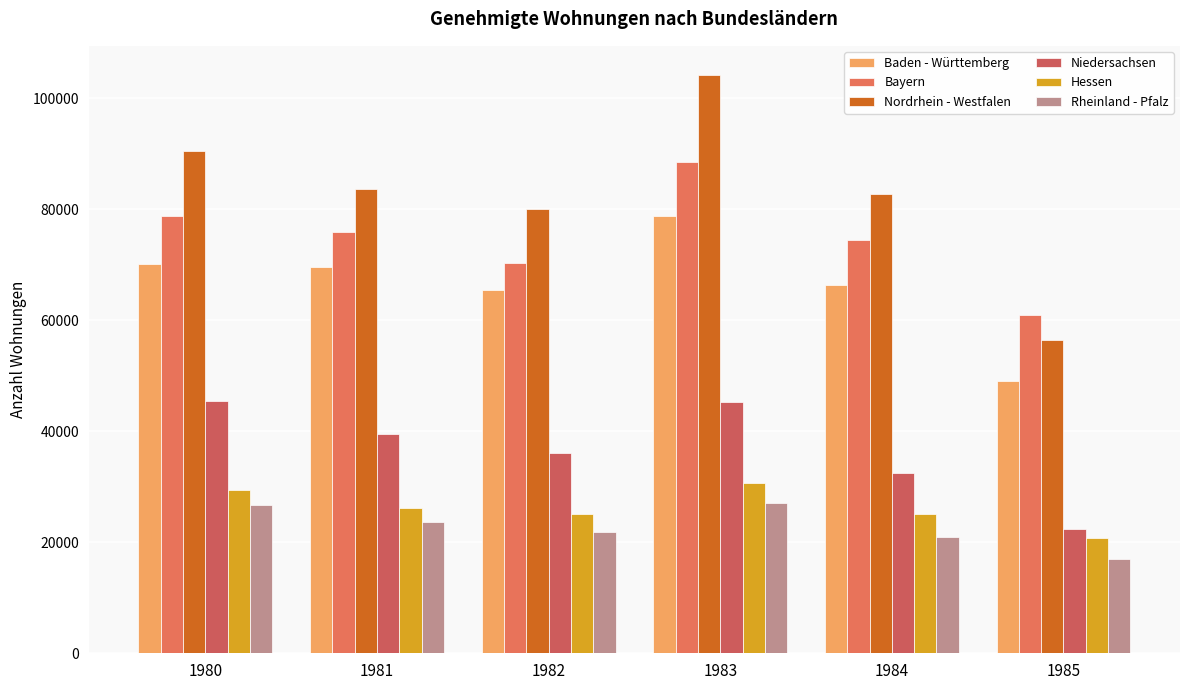

Reading right to left, list all the values displayed in this chart.

Baden - Württemberg: 49032	66347	78785	65495	69640	70068
Bayern: 61026	74460	88555	70241	75876	78718
Nordrhein - Westfalen: 56409	82776	104223	79983	83575	90466
Niedersachsen: 22479	32563	45263	36040	39547	45525
Hessen: 20806	25063	30630	25161	26258	29407
Rheinland - Pfalz: 17023	20876	27052	21870	23610	26685